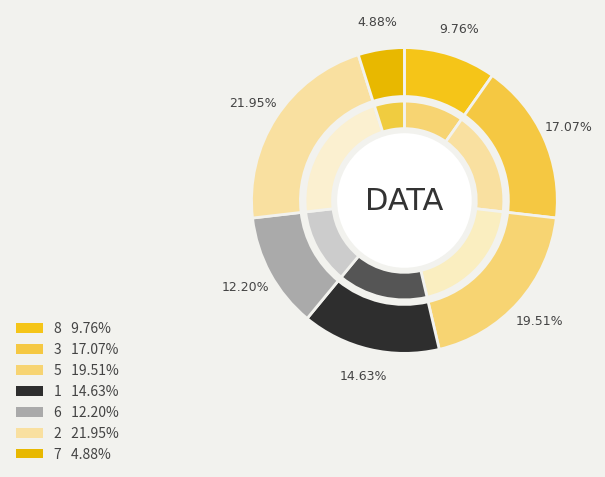

Is there any slice that represents more than half of the pie?

No